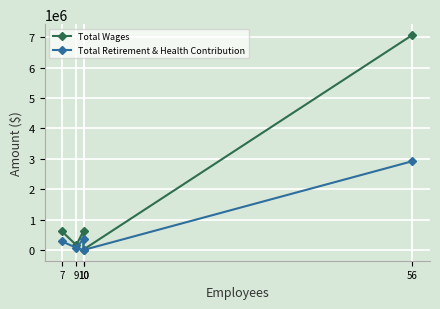

Rank the categories by Total Wages value from lowest to highest.

10, 9, 7, 10, 56